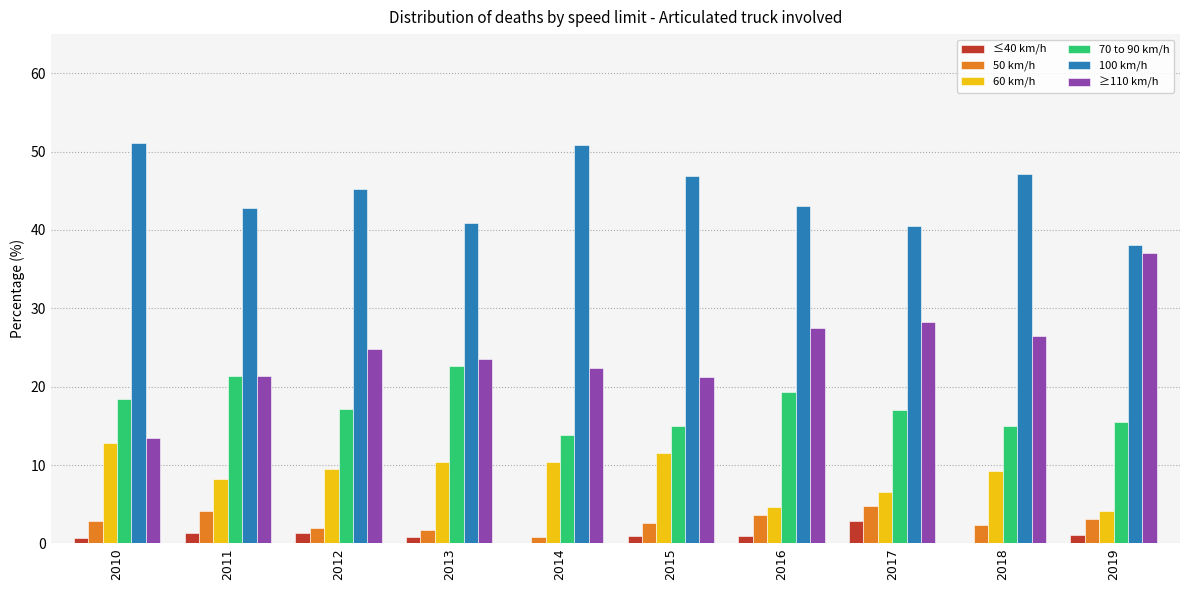

Which series has the largest total across all categories?

100 km/h